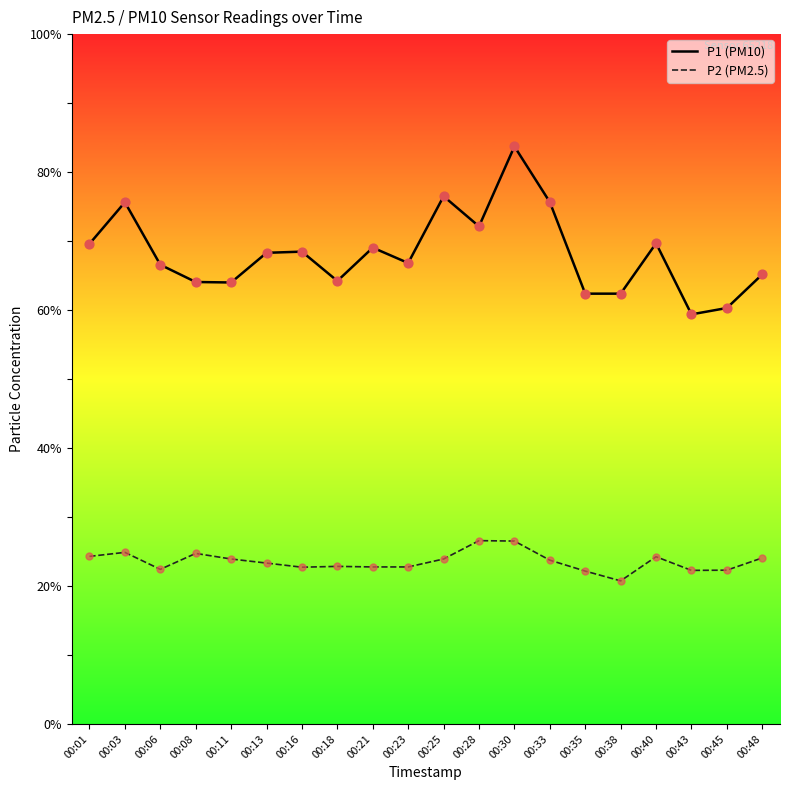

What is the total value across all series at 00:30?

110.2